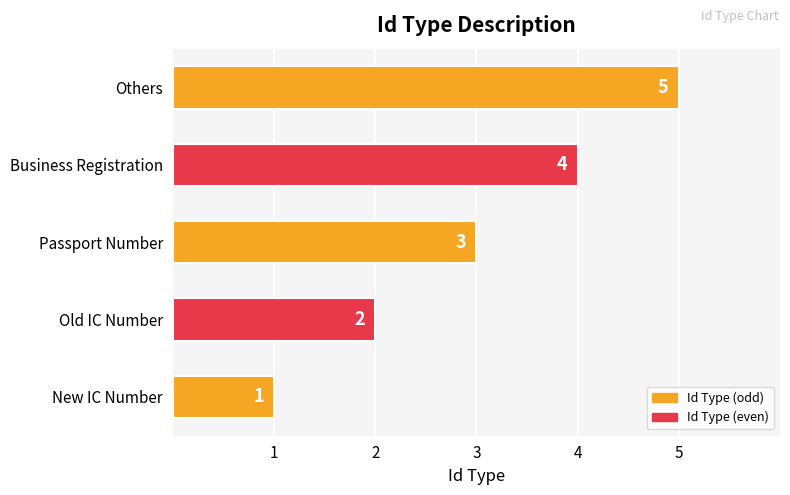

Which has a higher value, Others or Passport Number?

Others